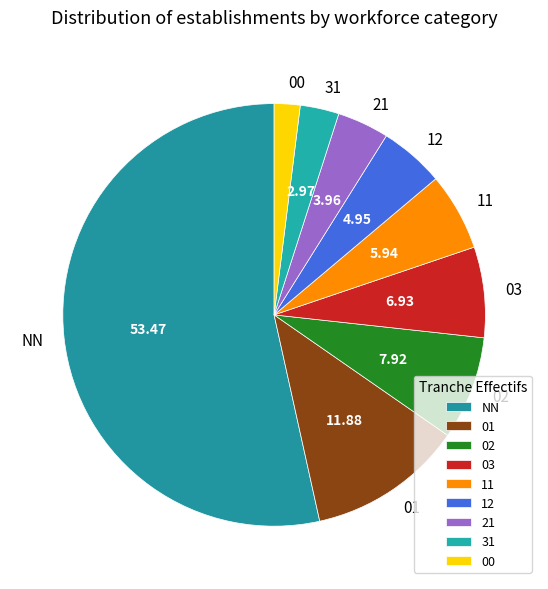

Rank the categories by value from highest to lowest.

NN, 01, 02, 03, 11, 12, 21, 31, 00